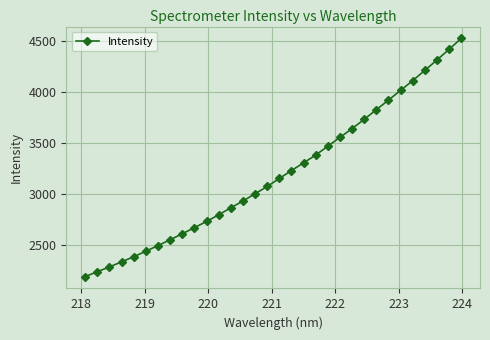

True or false: there are more than 2 points higher than both neighbors.

False